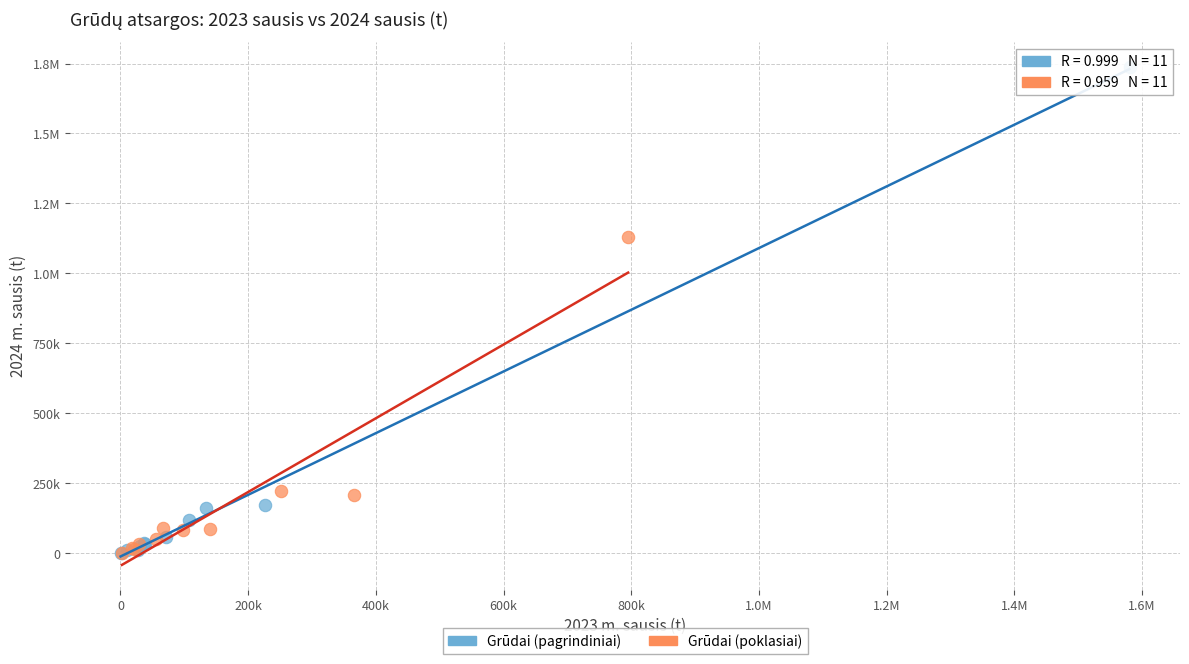

What are all the series names shown in the legend?

Grūdai (pagrindiniai), Grūdai (poklasiai)